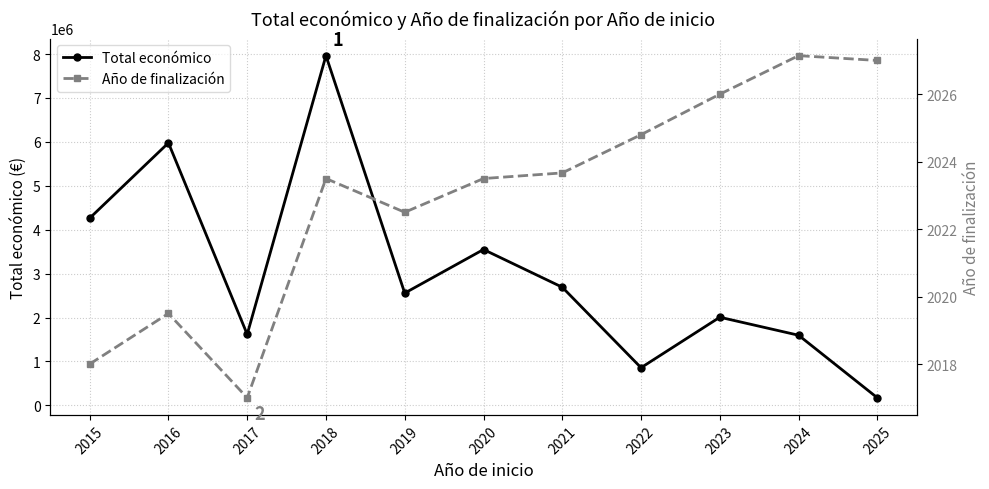

How many values in the Total económico series are below 2556667?

5